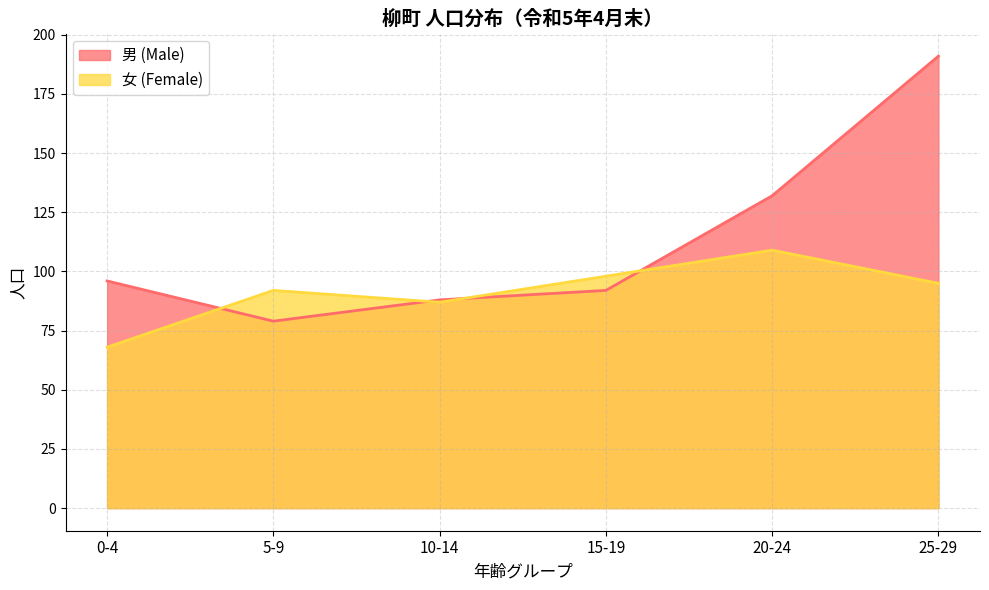

Is it true that 女 (Female) equals 87 at 10-14?

True